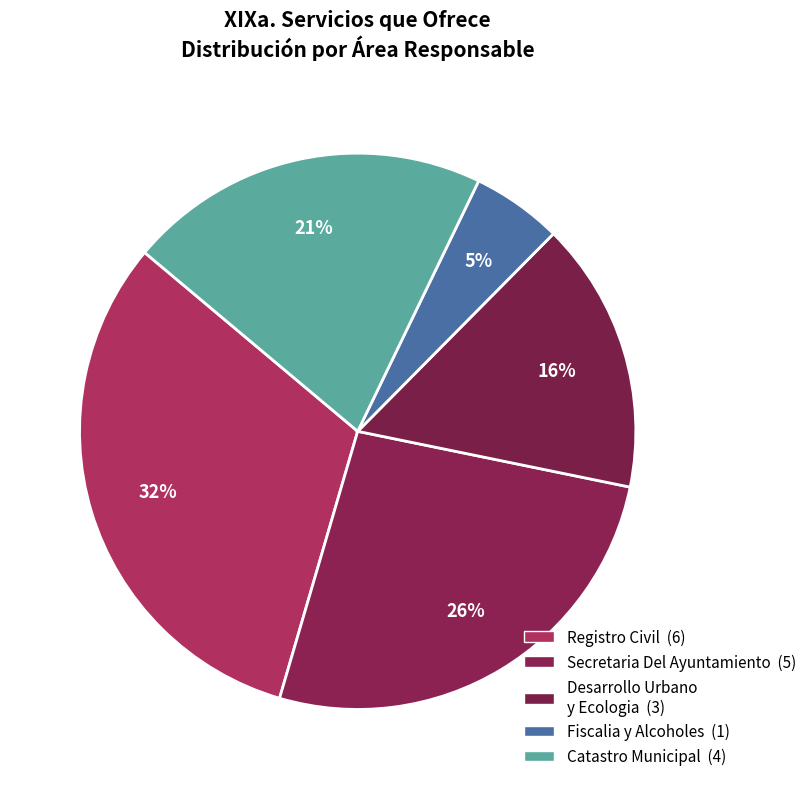

True or false: Fiscalia y Alcoholes accounts for 11% of the total.

False